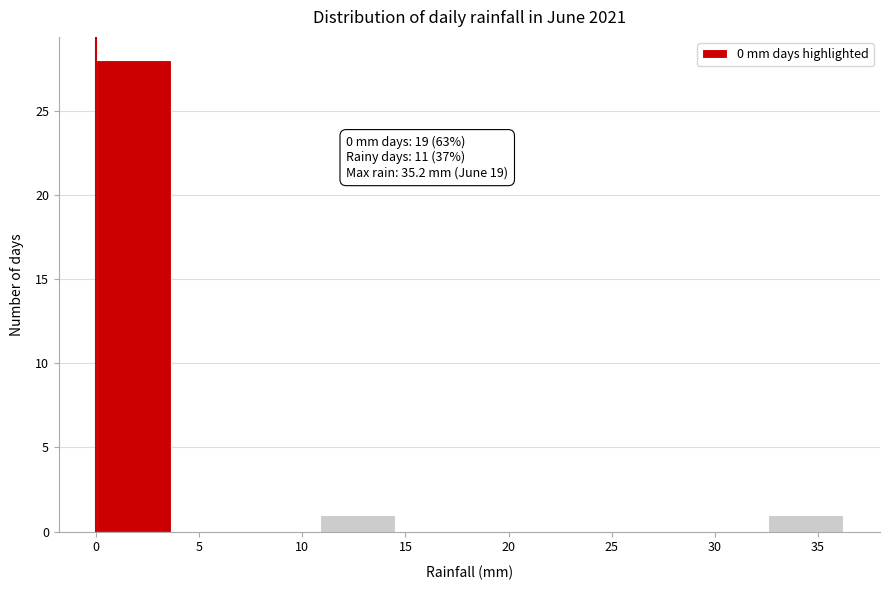

Over which range of the x-axis is the bar tallest?

0.0 to 3.5